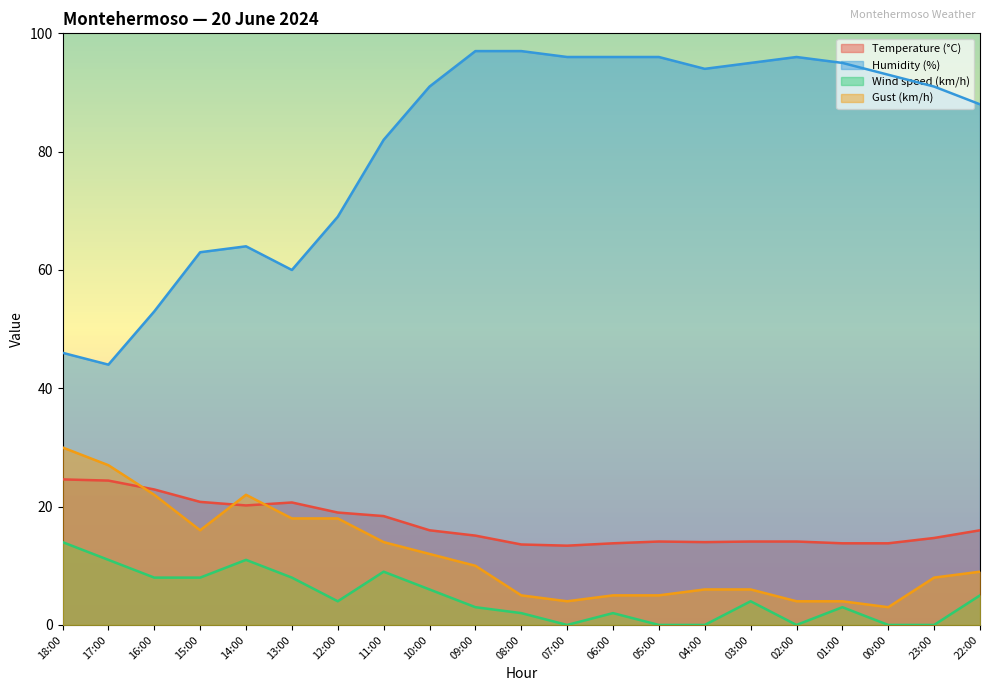

What is the average value of the Temperature (°C) series?

17.0